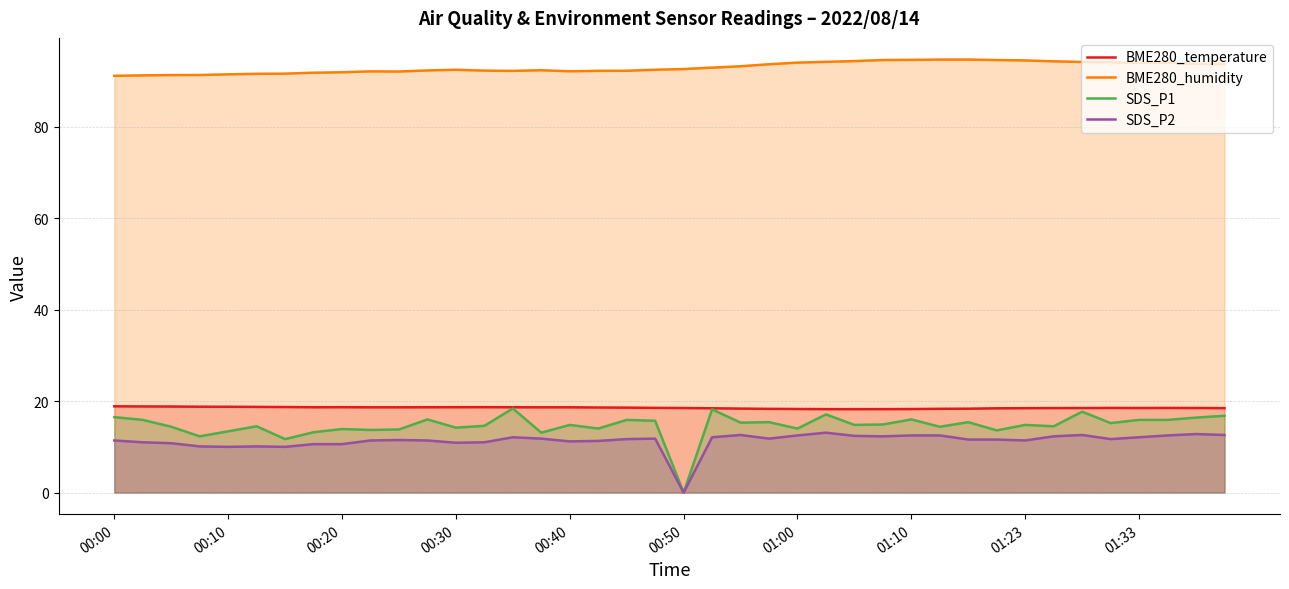

What is the difference between the BME280_temperature values at 25 and 31?

0.2